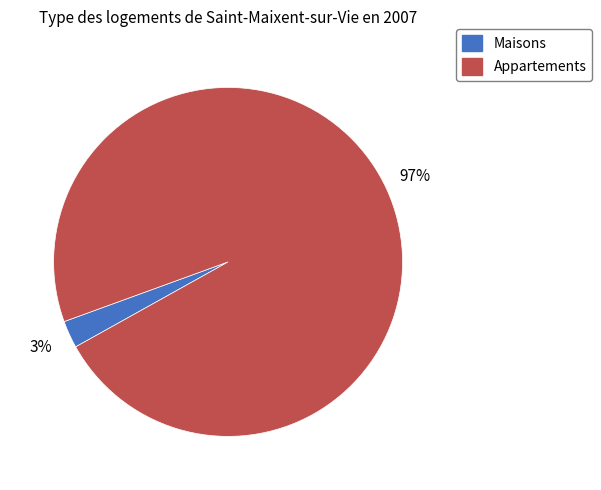

Does any single category account for the majority?

Yes